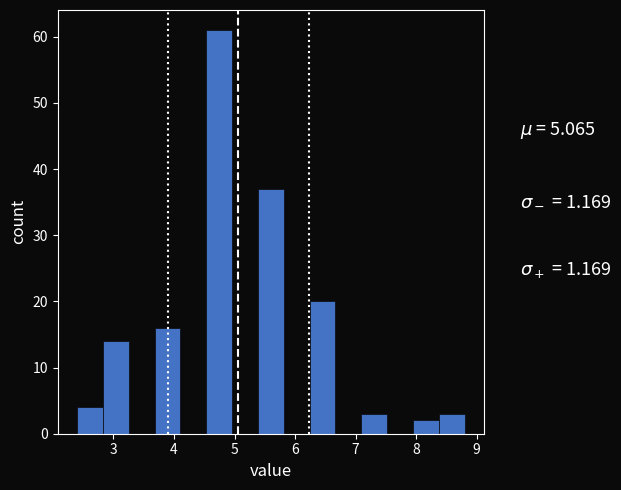

What is the height of the bar covering 7.1 to 7.5 on the x-axis? Neither the bar edges nor the heights are printed on the chart, so give them approximately, as read against the axes.

3